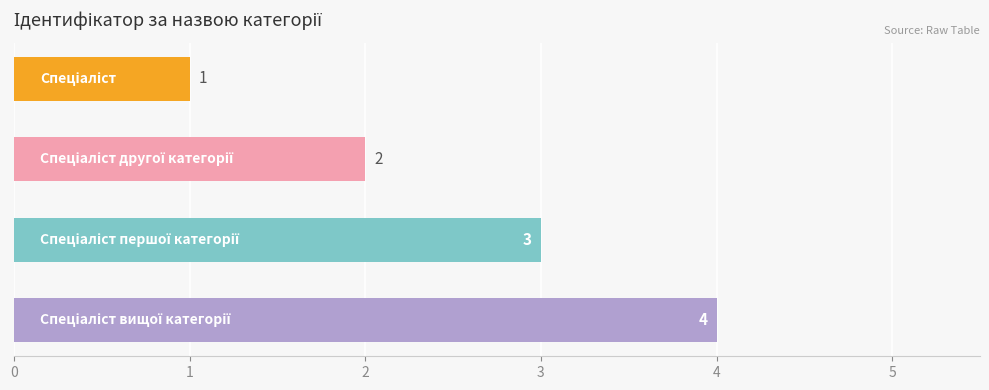

What is the minimum value shown in the chart?

1